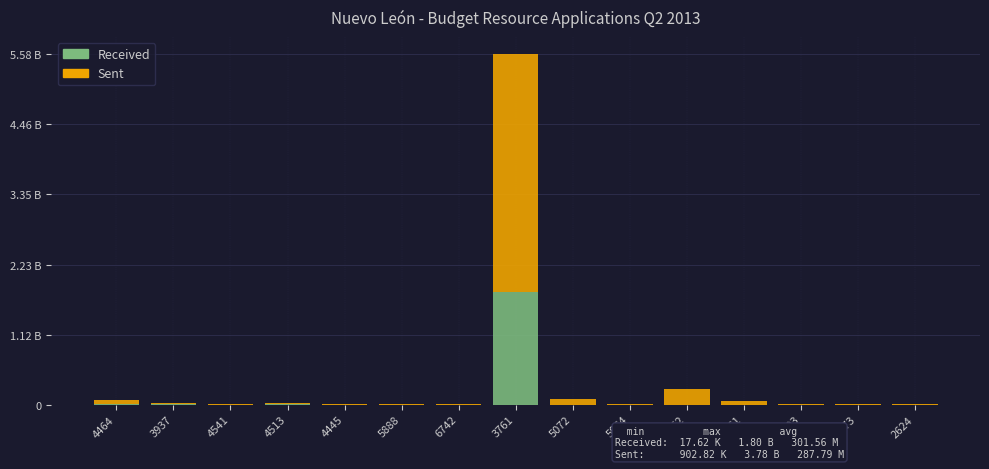

True or false: Received has a value of 1227732248 at 4445.

False